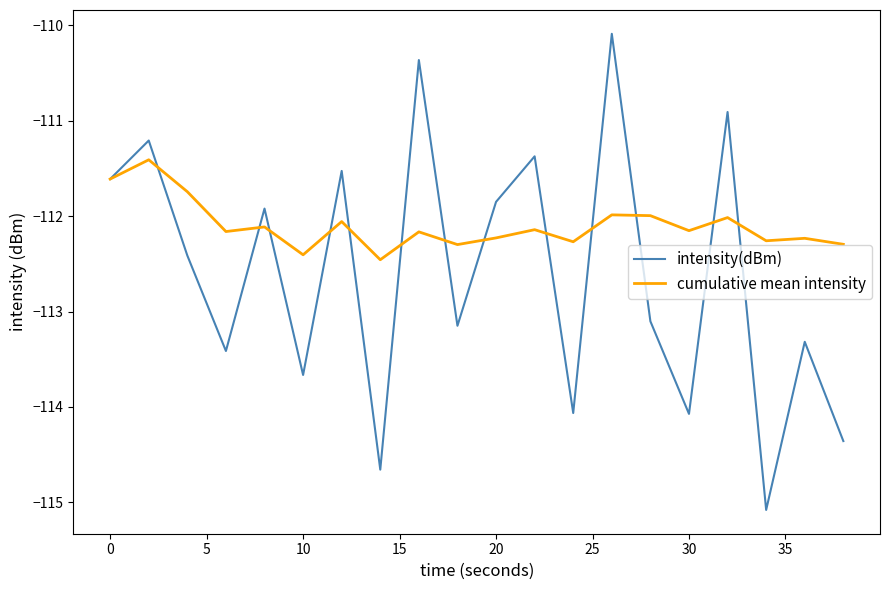

Which series has the largest range (max minus min)?

intensity(dBm)